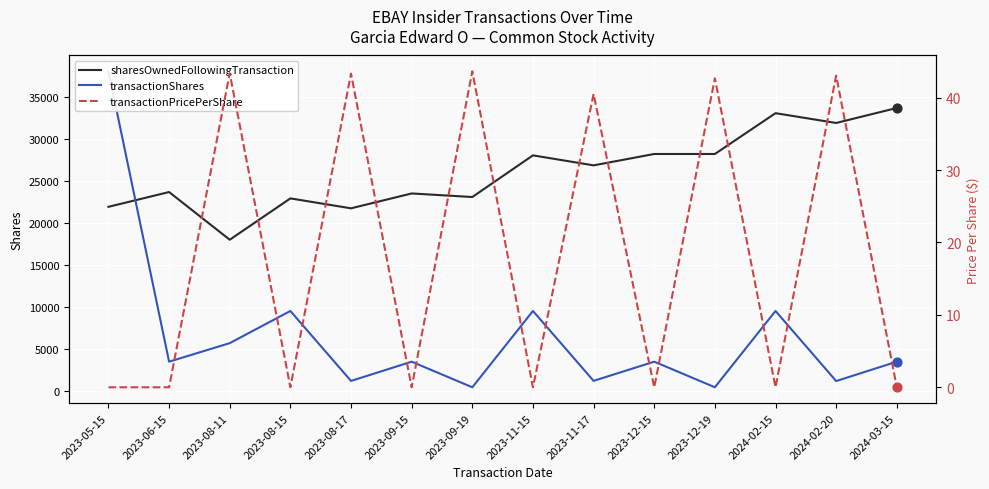

Which series has the largest total across all categories?

sharesOwnedFollowingTransaction